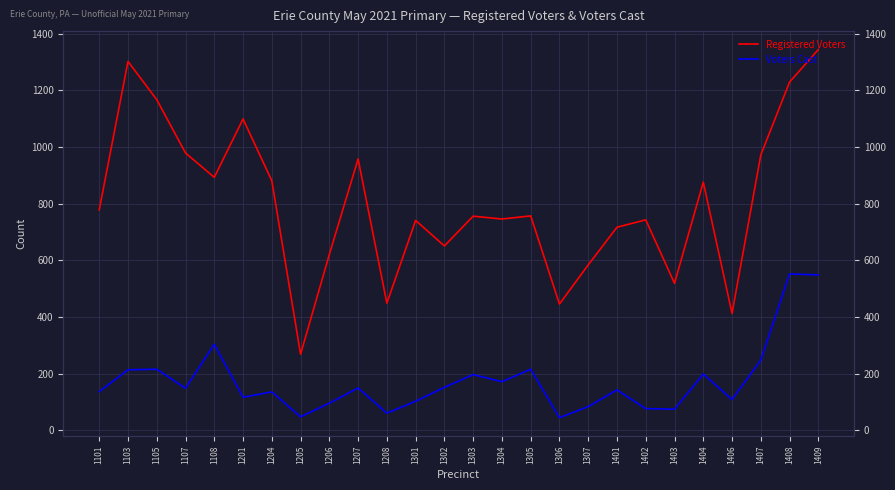

What is the value of the Registered Voters point at the 23rd from the left?

413